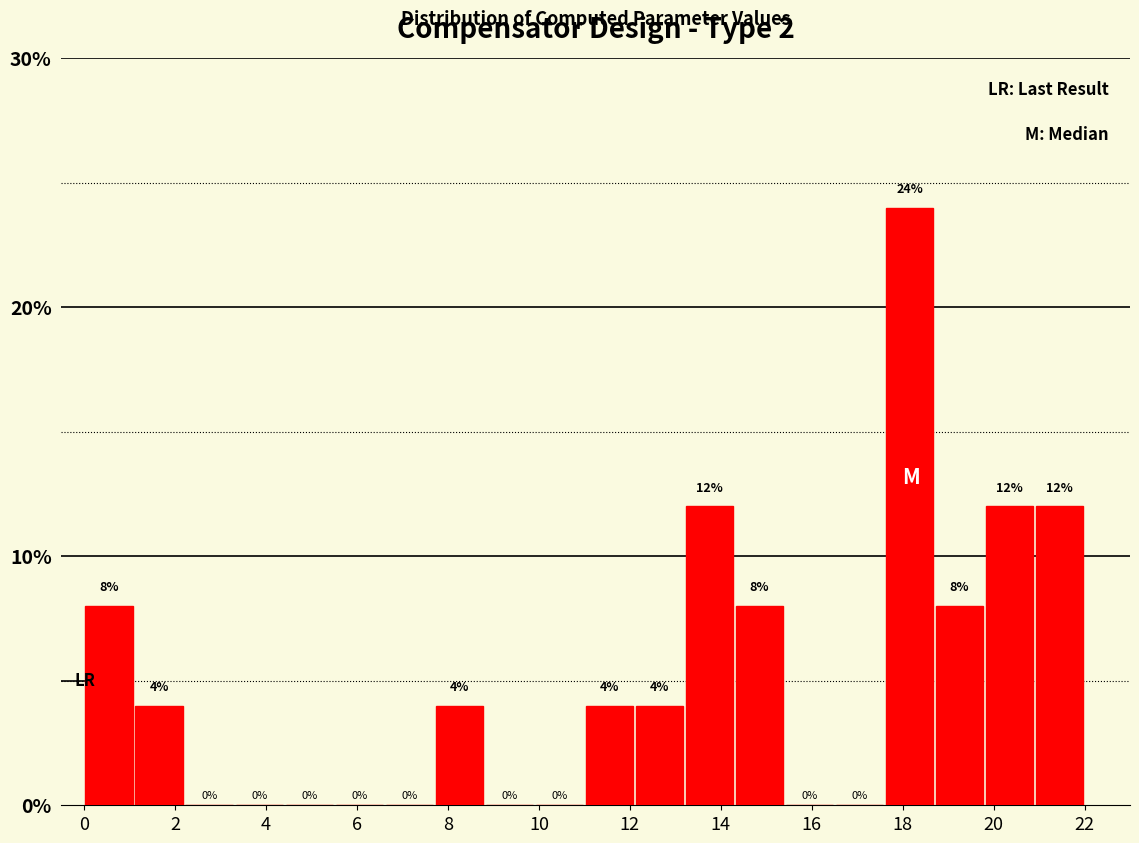

What is the height of the bar covering 7.7 to 8.8 on the x-axis? The bar edges are not printed on the chart, so give them approximately, as read against the axis.

4